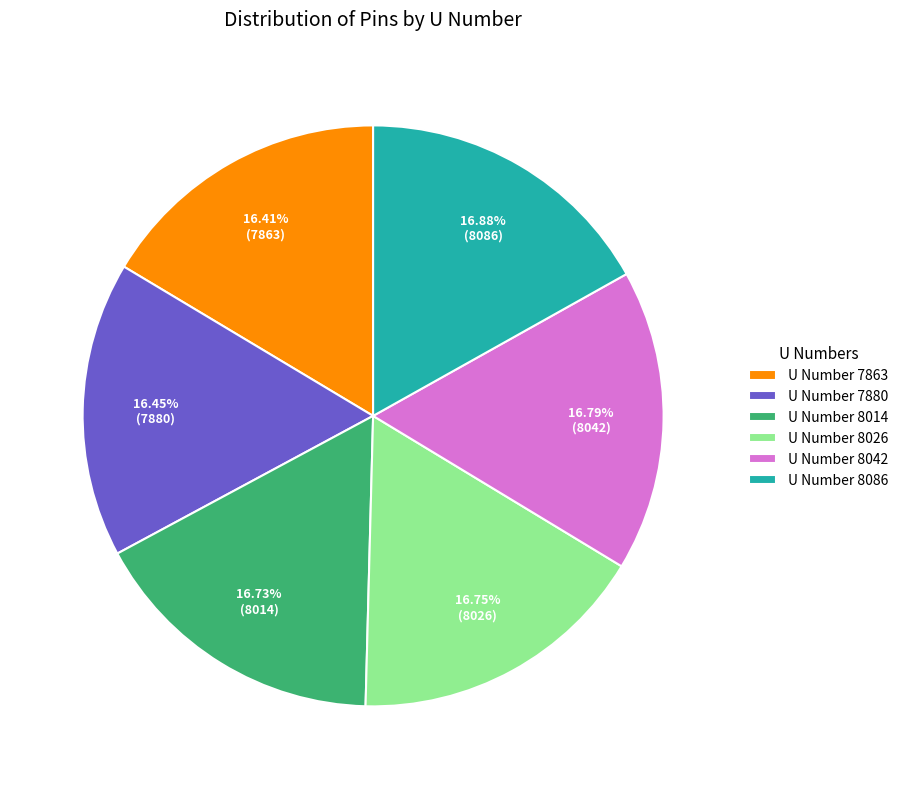

Does U Number 8086 represent more than half of the total?

No